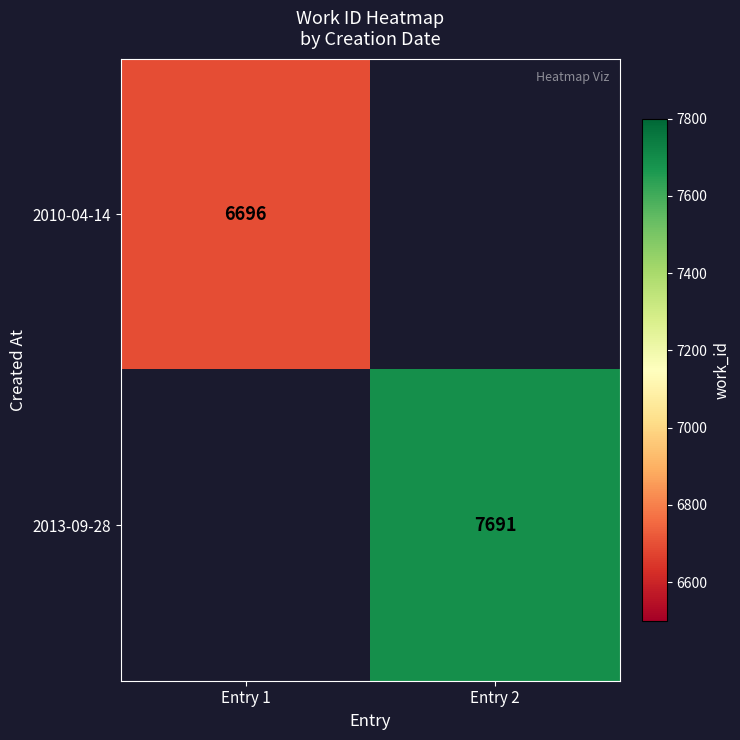

Is it true that 2013-09-28 equals 7691 at Entry 2?

True